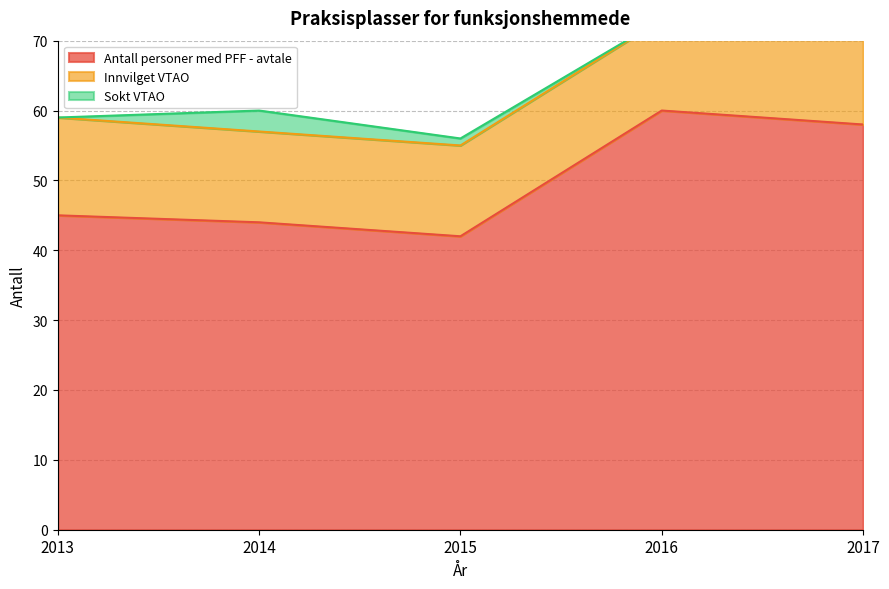

Where is the first local maximum for Sokt VTAO?

2014